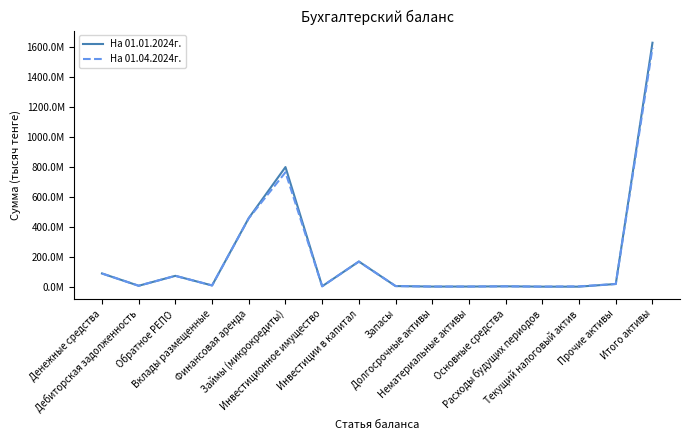

At which category is the sum across all series the highest?

Итого активы